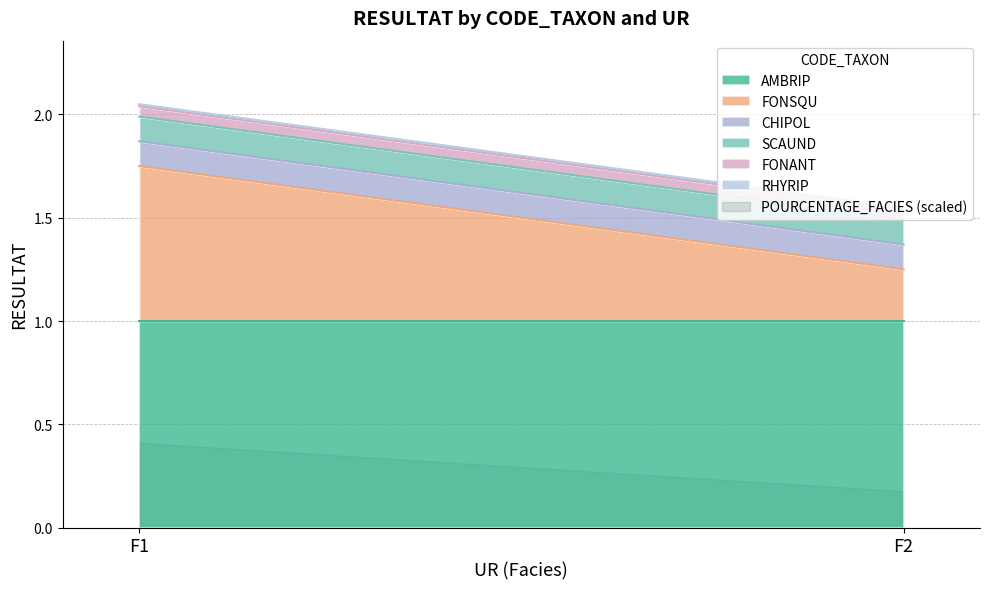

At which label does FONANT reach its minimum?

F1